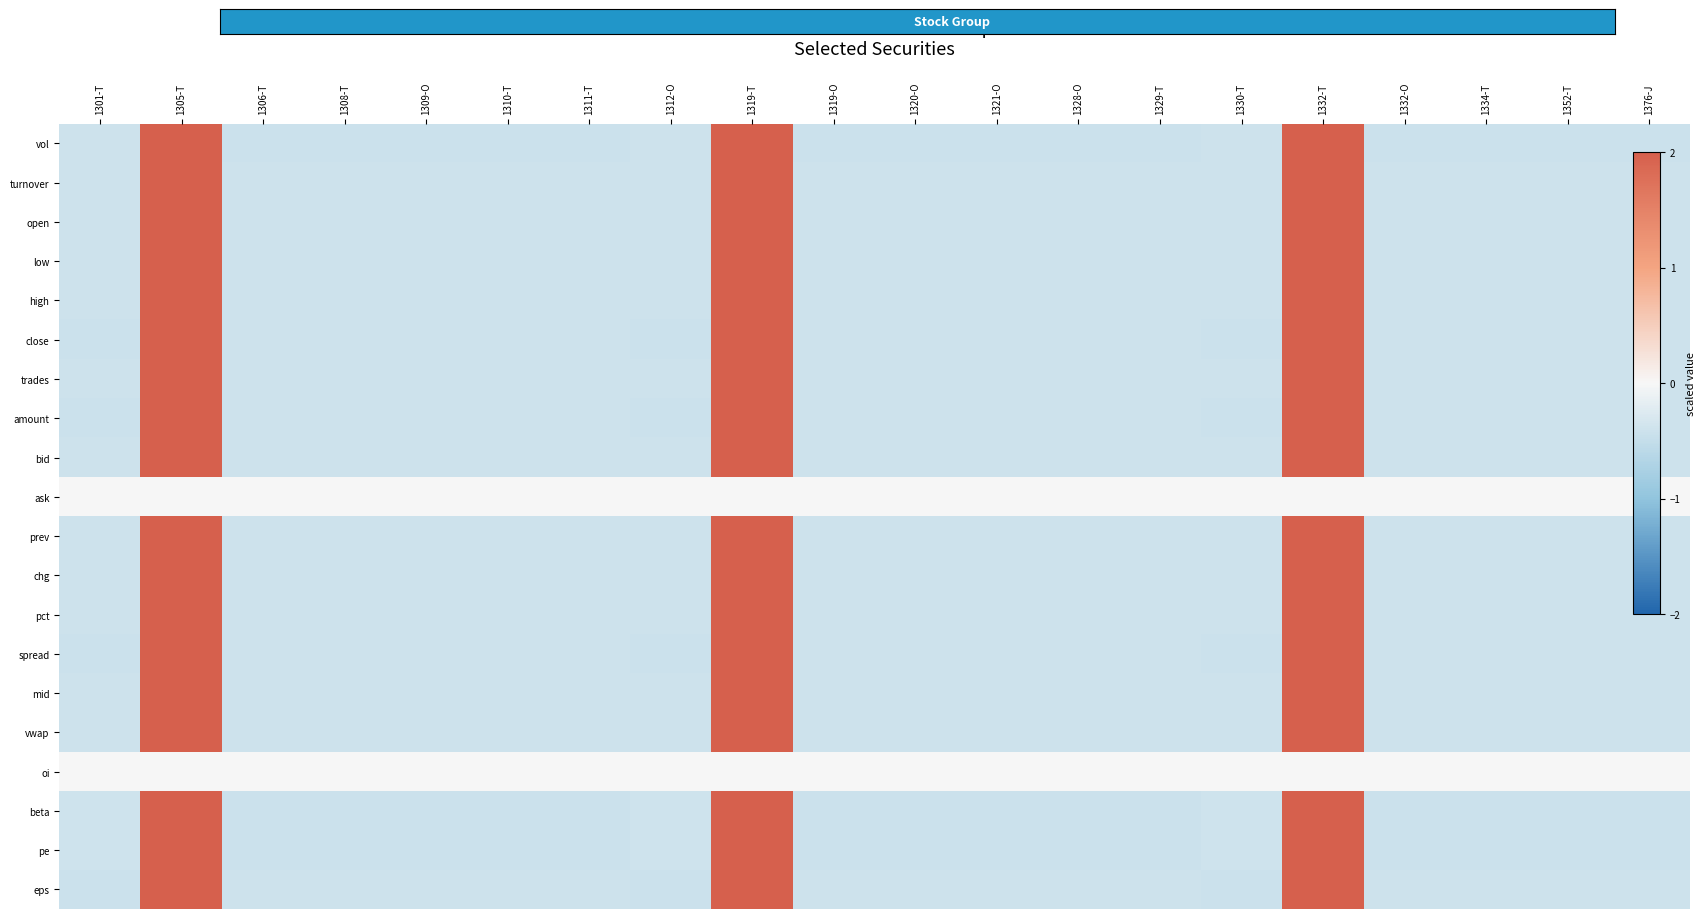

Count the number of data series in this chart.

20